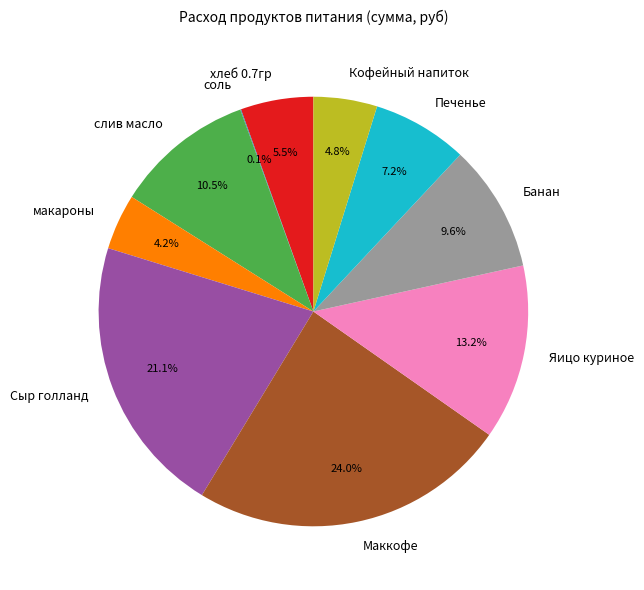

To the nearest percent, what is the difference between the largest and smallest slice percentages?

24%